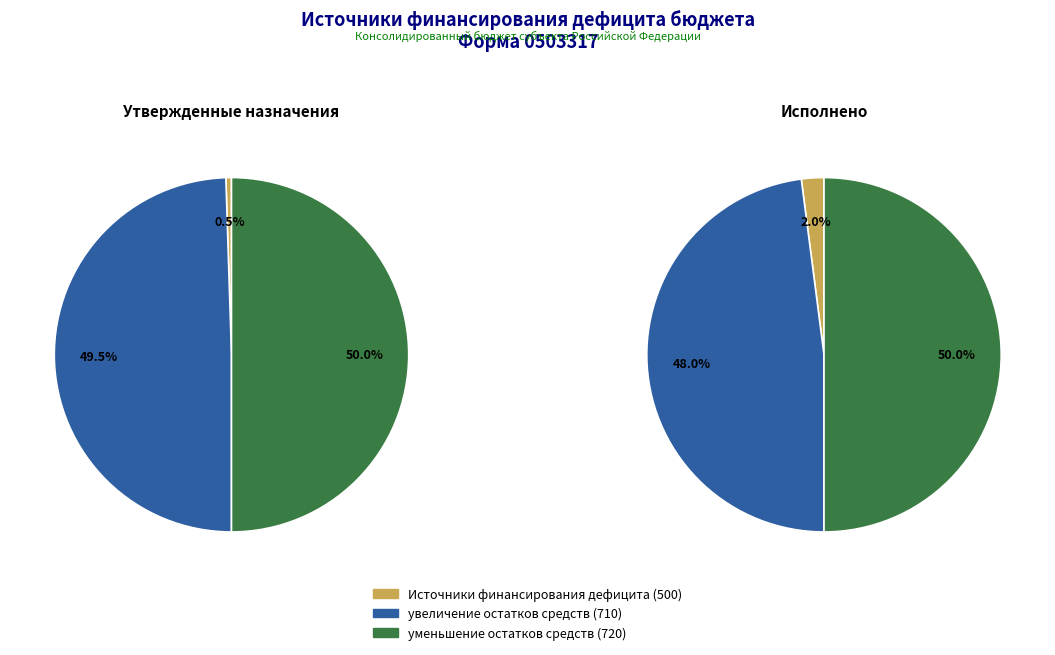

Approximately how many times larger is the value at уменьшение остатков средств, всего compared to увеличение остатков средств, всего?

1.0